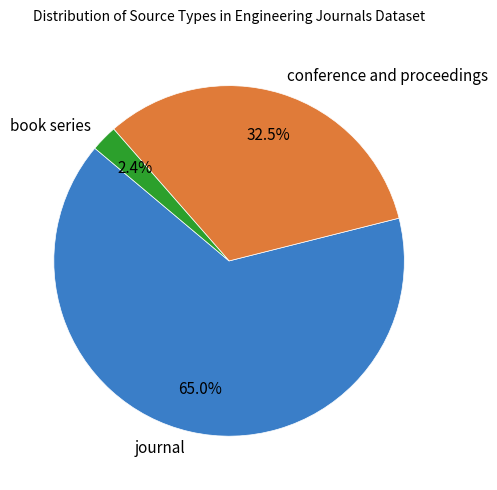

Which category has the smallest portion of the pie?

book series